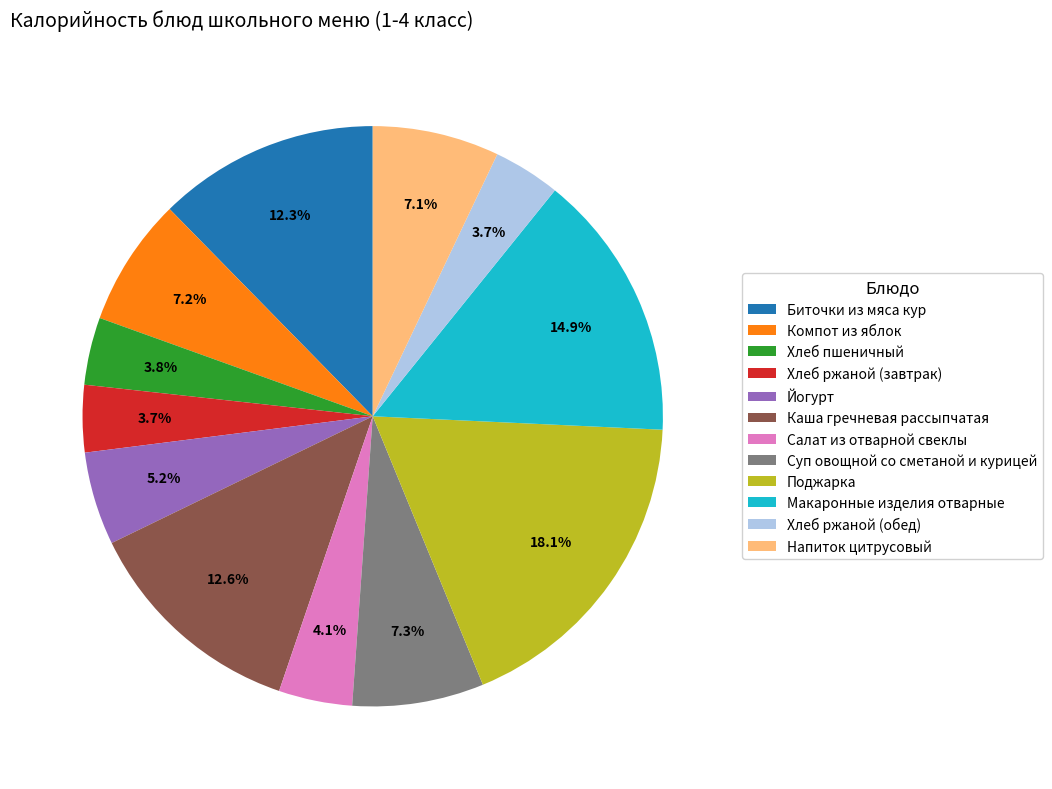

What portion of the pie excludes Хлеб ржаной (завтрак)?

96.3%